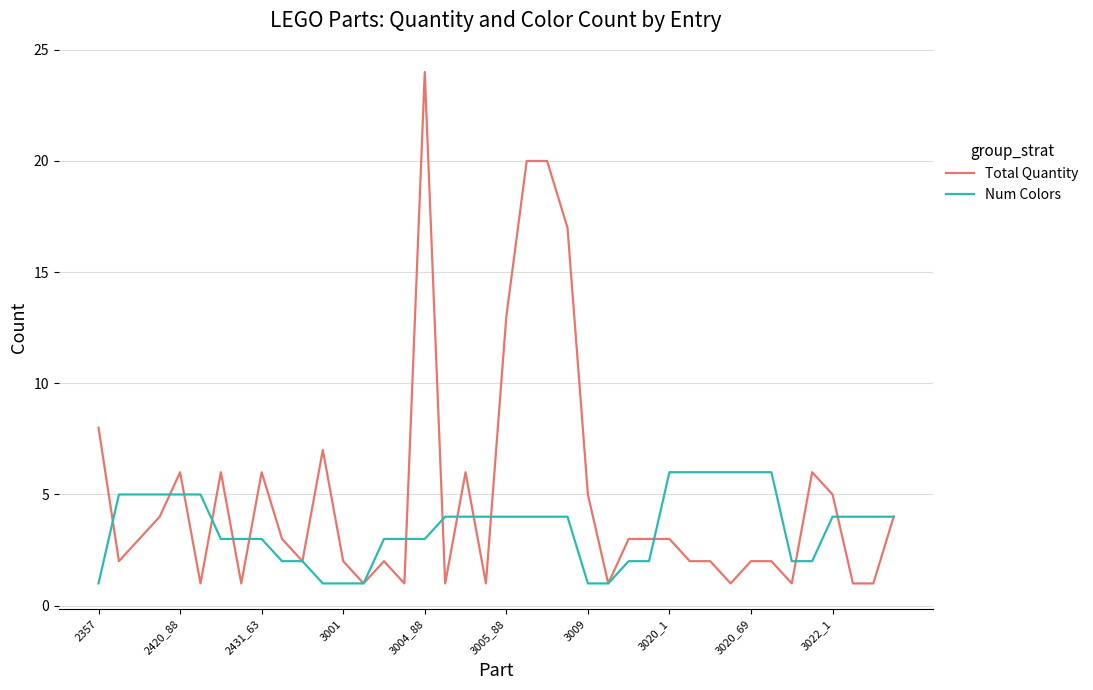

Which series has the widest spread of values?

Total Quantity